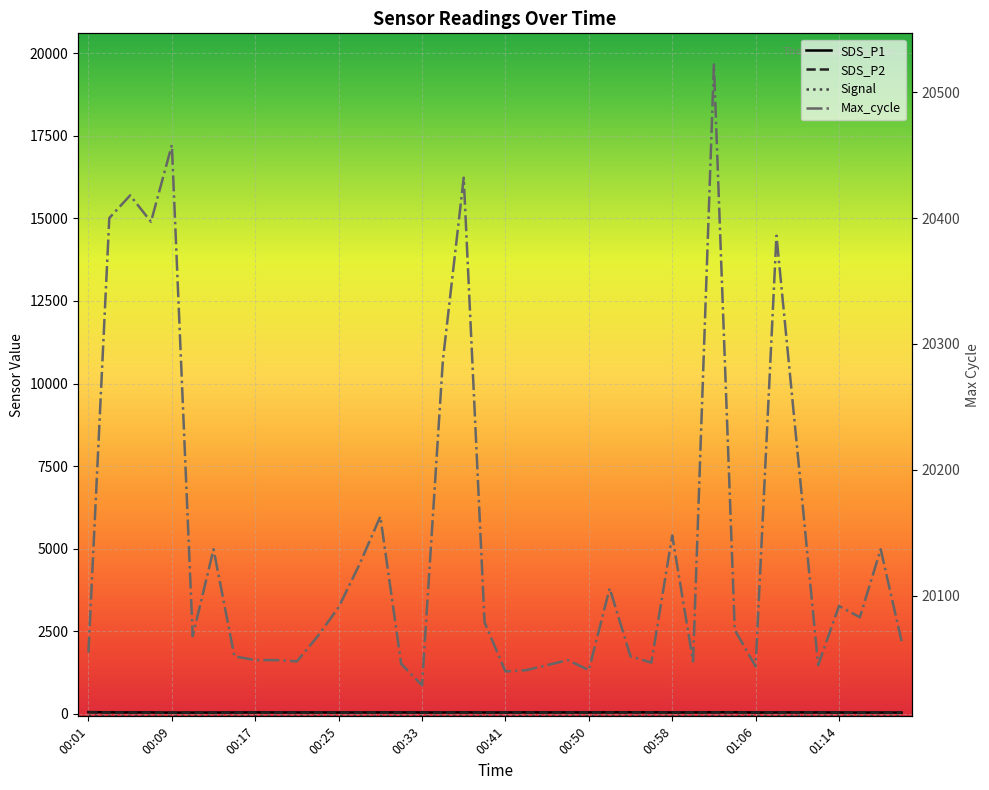

How many interior local peaks does the SDS_P1 series have?

11